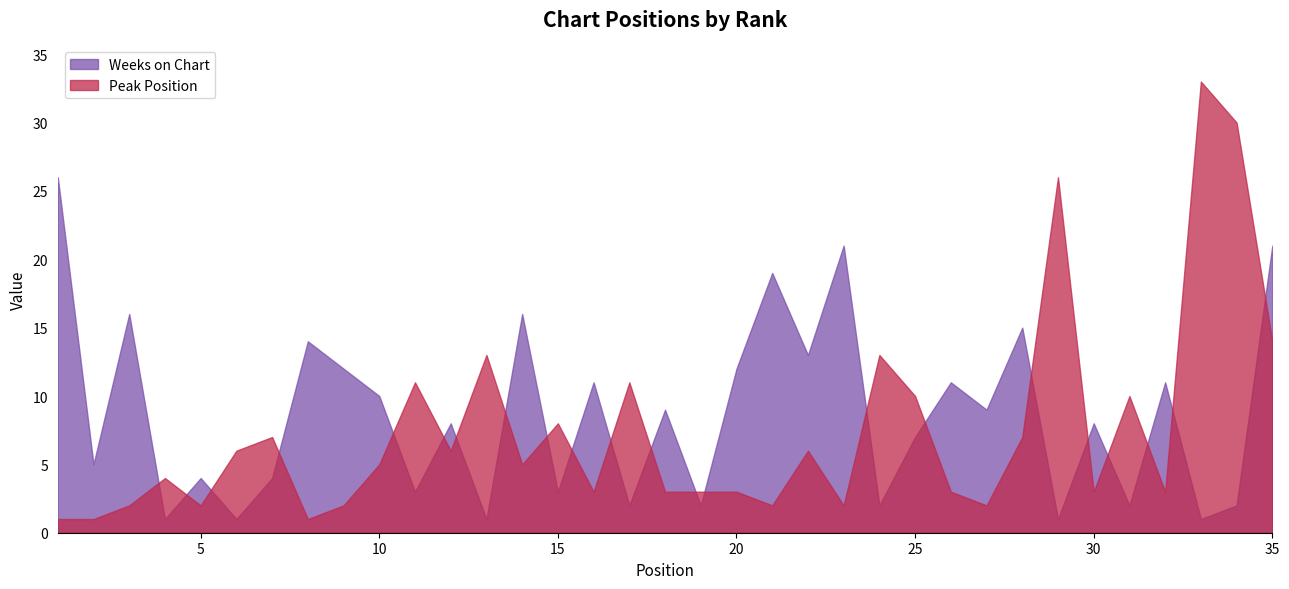

What is the spread (max minus min) of values at 24?

11